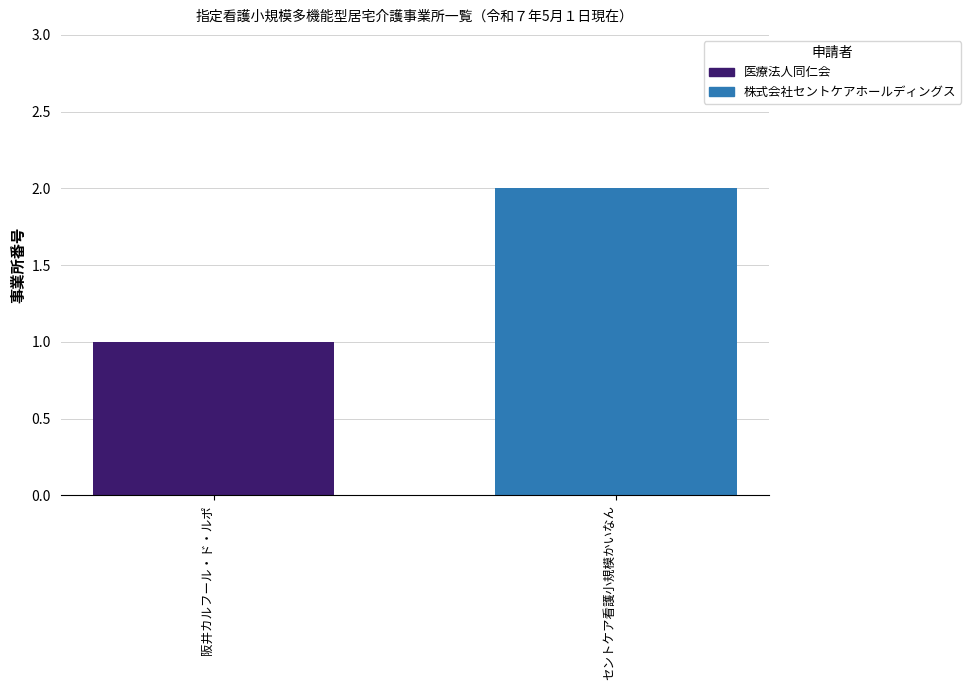

Which category has the lowest value across all series?

阪井カルフール・ド・ルポ